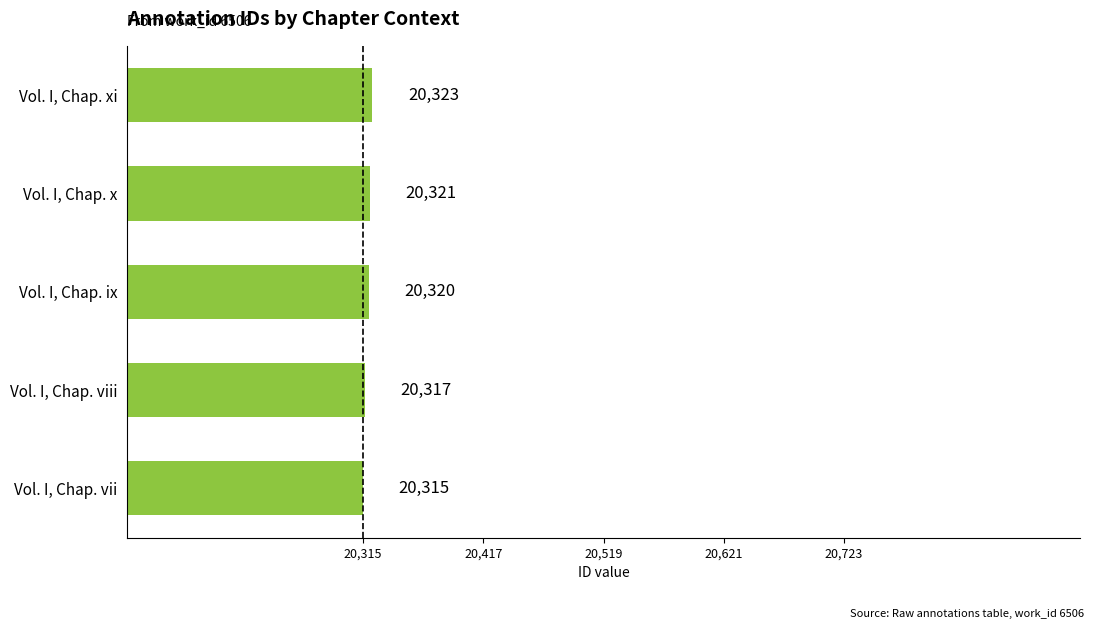

How many values are below 20320?

2